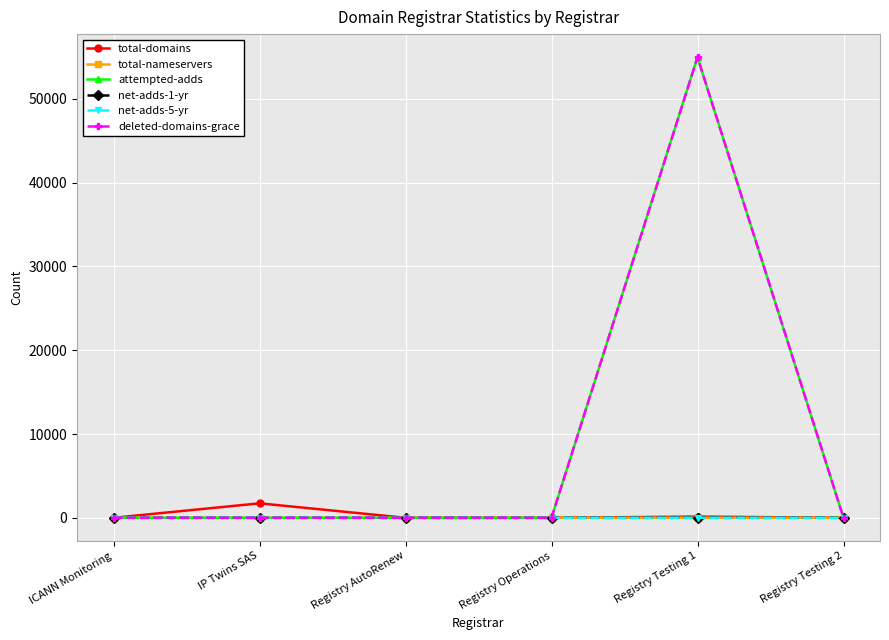

At which category is the sum across all series the highest?

Registry Testing 1